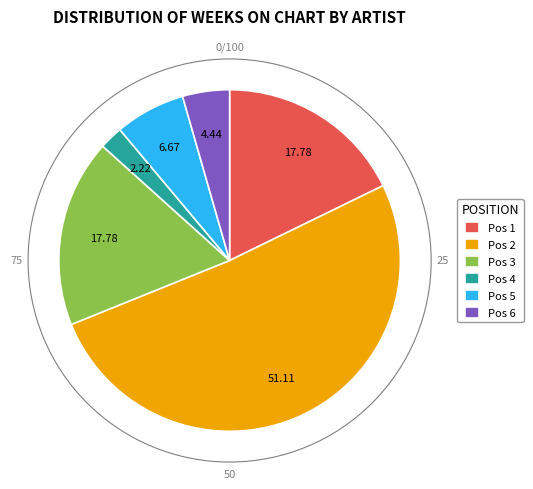

How many segments does this pie chart have?

6